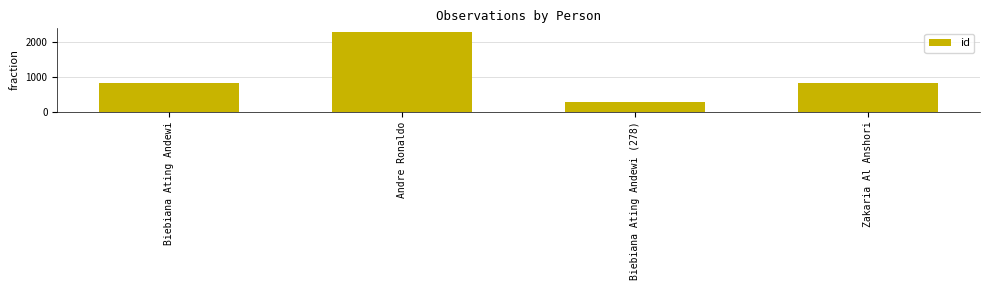

Reading right to left, what are all the values shown in this chart?

830	278	2264	819